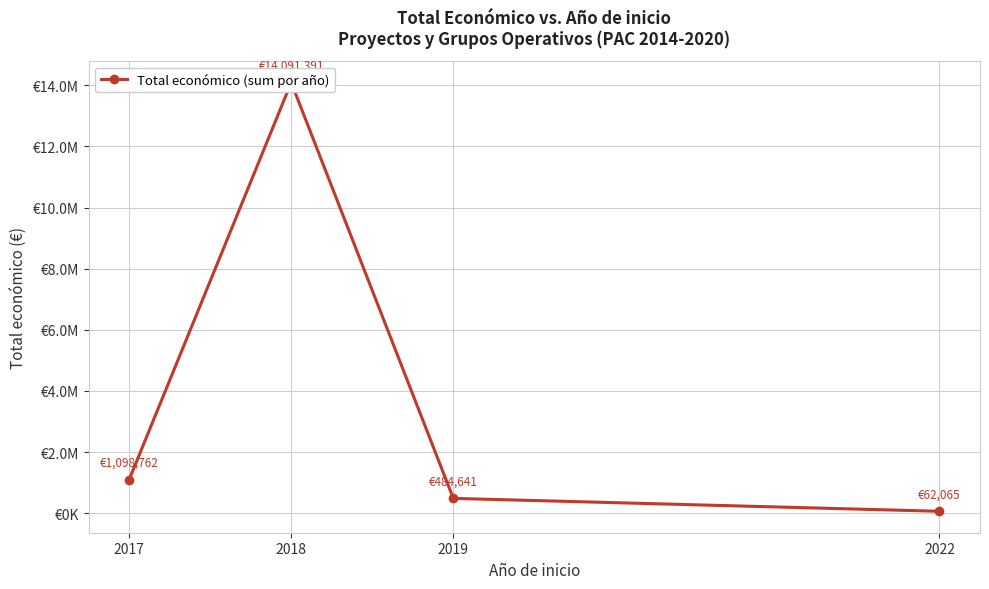

Approximately how many times larger is the value at 2017 compared to 2022?

17.7